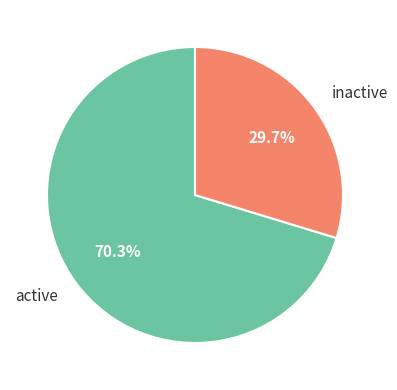

Combined, do active and inactive account for over 50%?

Yes